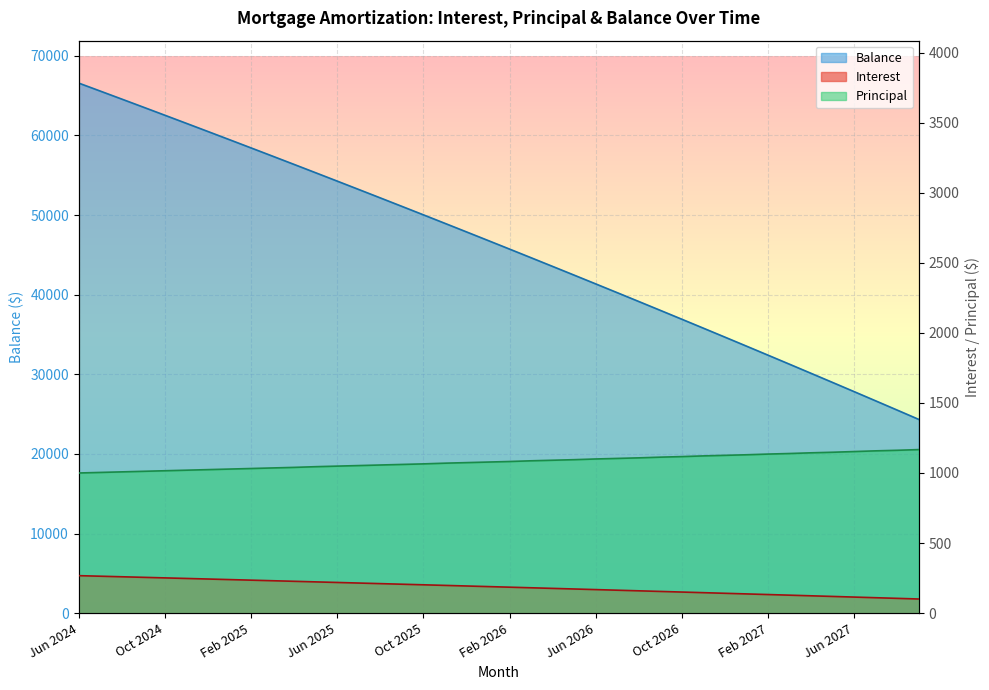

Read the Interest value at Jun 2027.

114.7